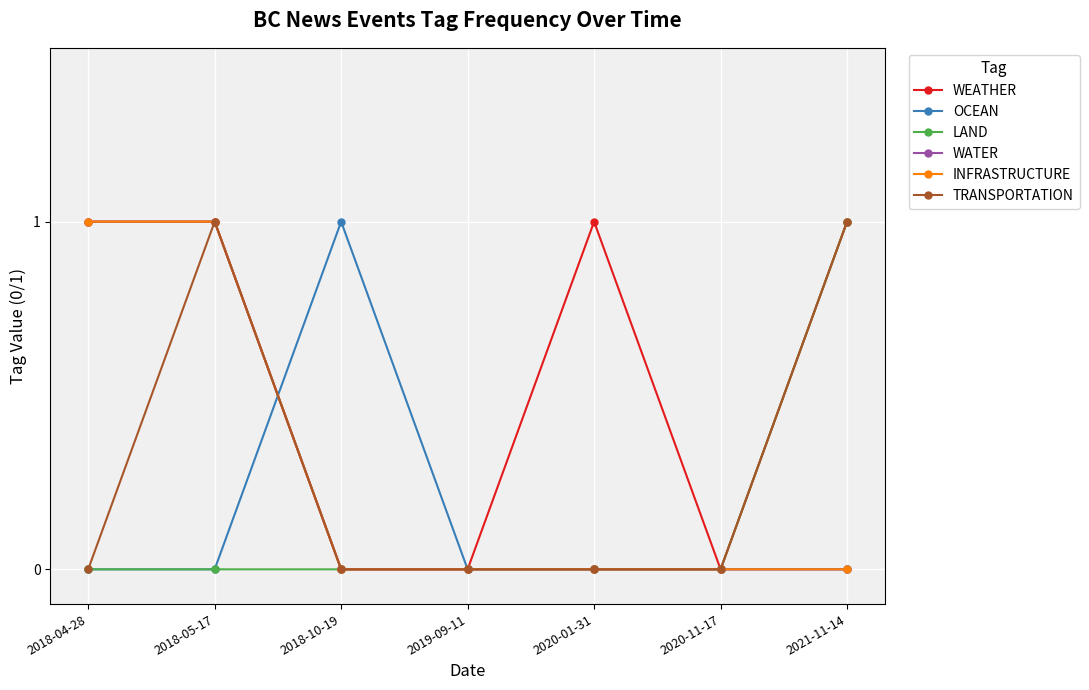

Does the chart have visible grid lines?

Yes